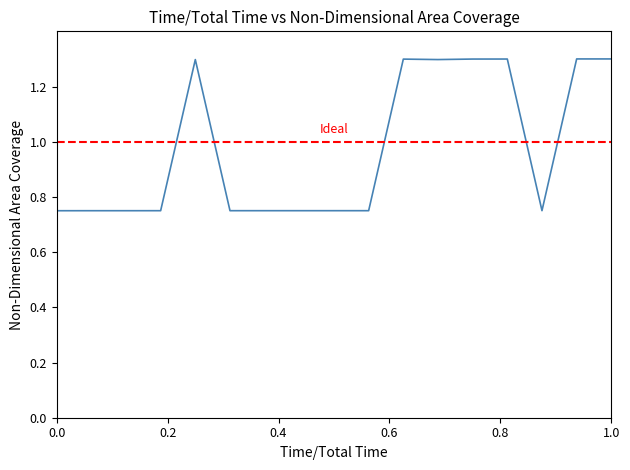

The chart shows a value of 0.8 at 1.0. True or false?

False